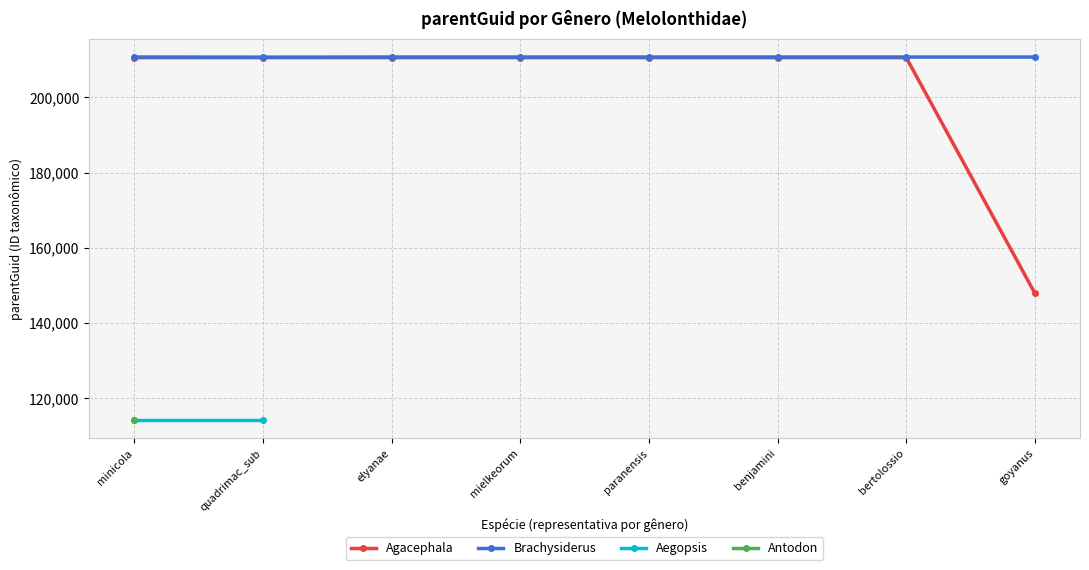

What value does the Agacephala series have at benjamini?

210591